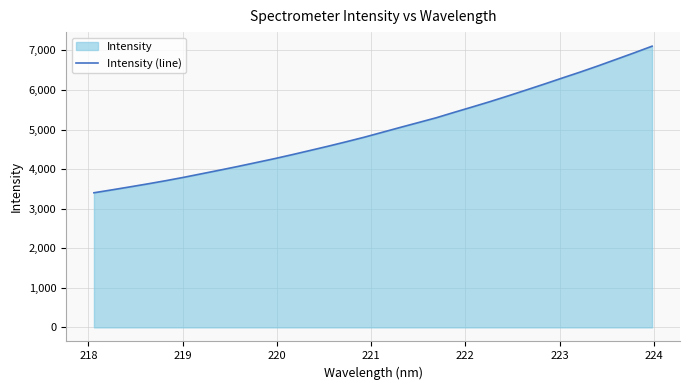

What is the minimum value shown in the chart?

3402.2